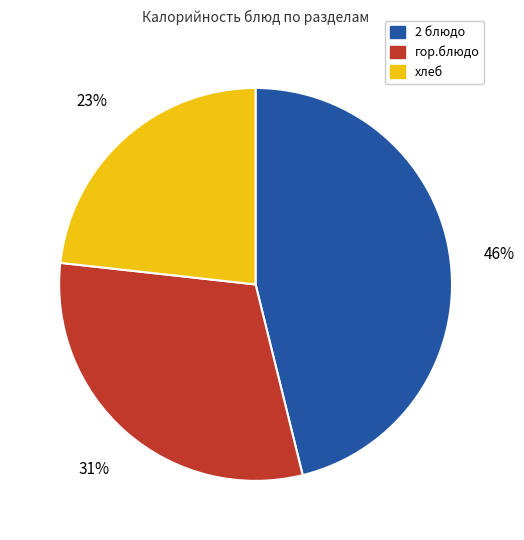

True or false: хлеб accounts for 23% of the total.

True